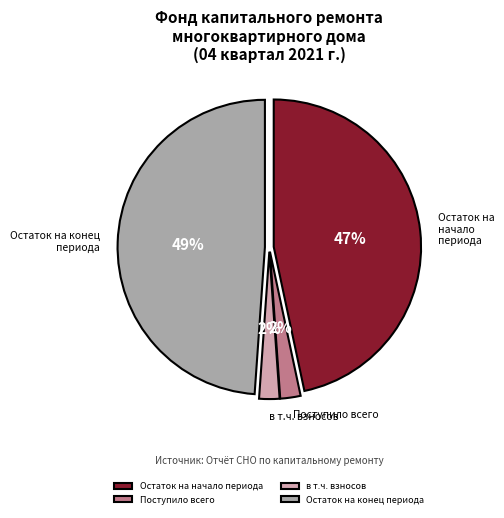

To the nearest percent, what is the average slice percentage?

25%